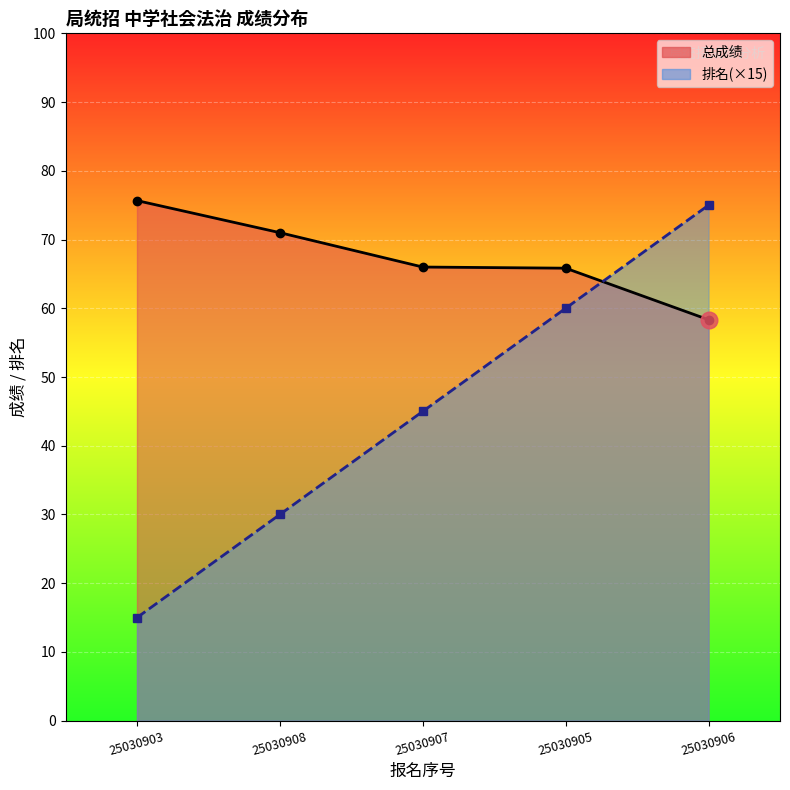

What is the difference between the 排名 values at 25030907 and 25030903?

30.0